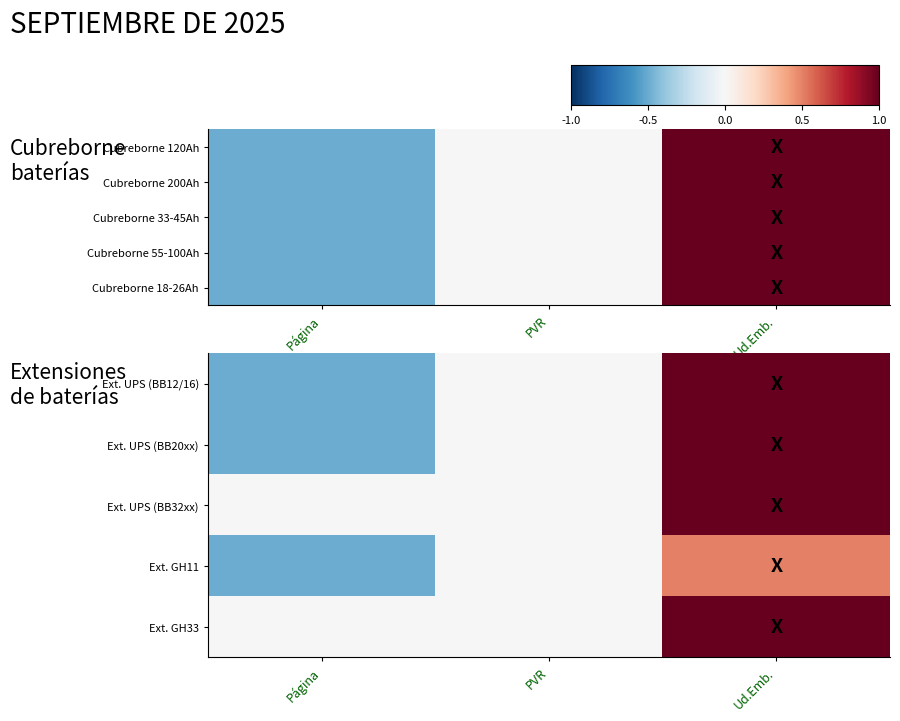

What is the greatest value displayed?

1.0